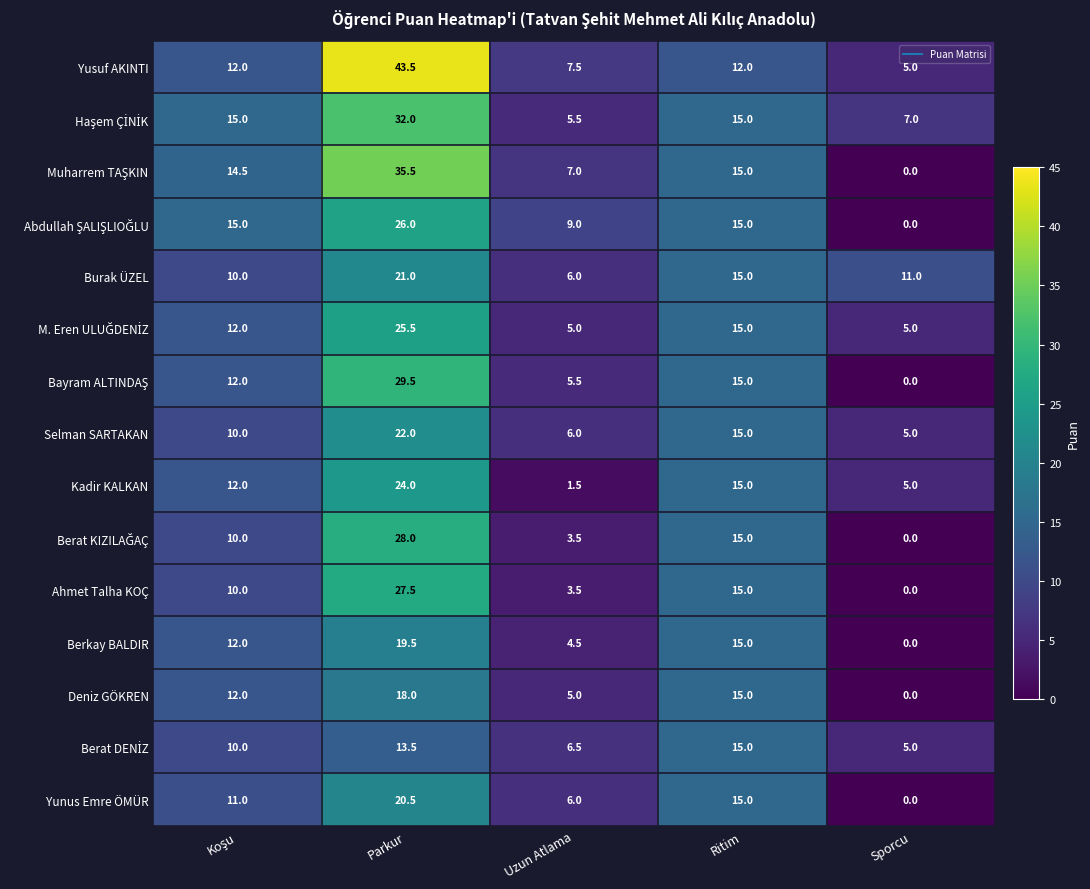

The value of Yunus Emre ÖMÜR at Ritim is 15.0. True or false?

True